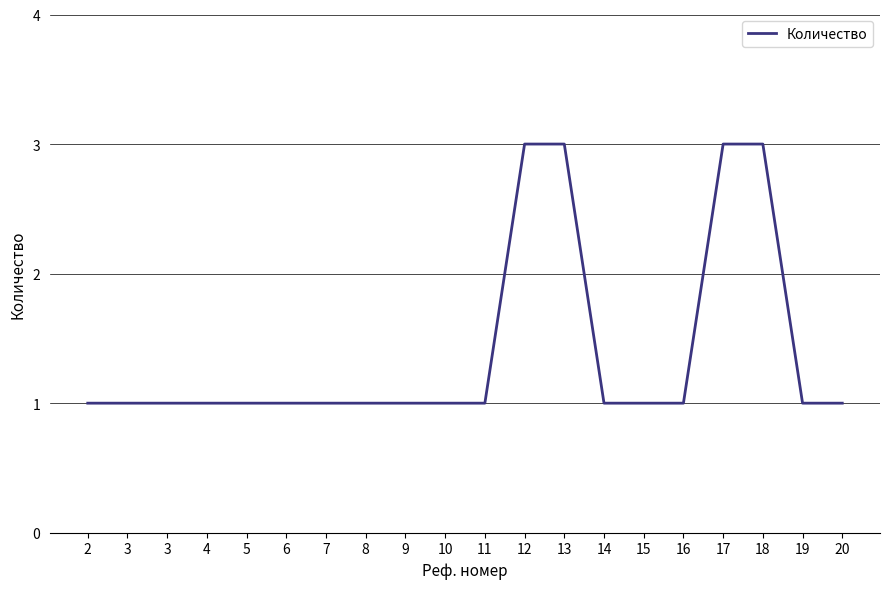

What is the value of the 18th point from the left?

3